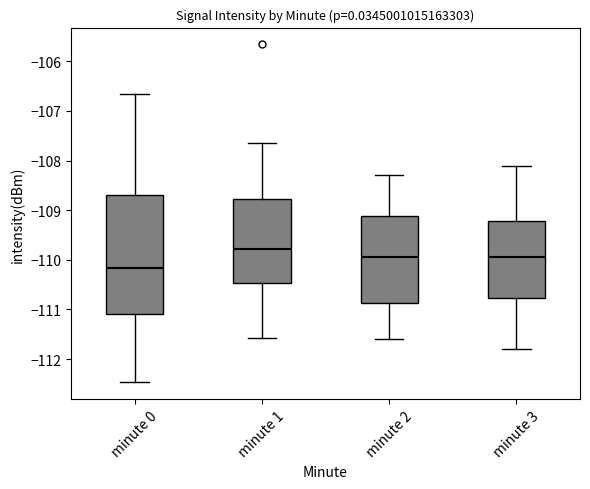

Reading left to right, read every box against the y-axis: the position of its median line, the range the box covers, and the ends of its whiskers. The values are not printed on the chart, so give them approximately, as read against the axis.

minute 0: median -110.2, box -111.1 to -108.7, whiskers -112.5 to -106.7
minute 1: median -109.8, box -110.5 to -108.8, whiskers -111.6 to -107.7
minute 2: median -109.9, box -110.9 to -109.1, whiskers -111.6 to -108.3
minute 3: median -109.9, box -110.8 to -109.2, whiskers -111.8 to -108.1